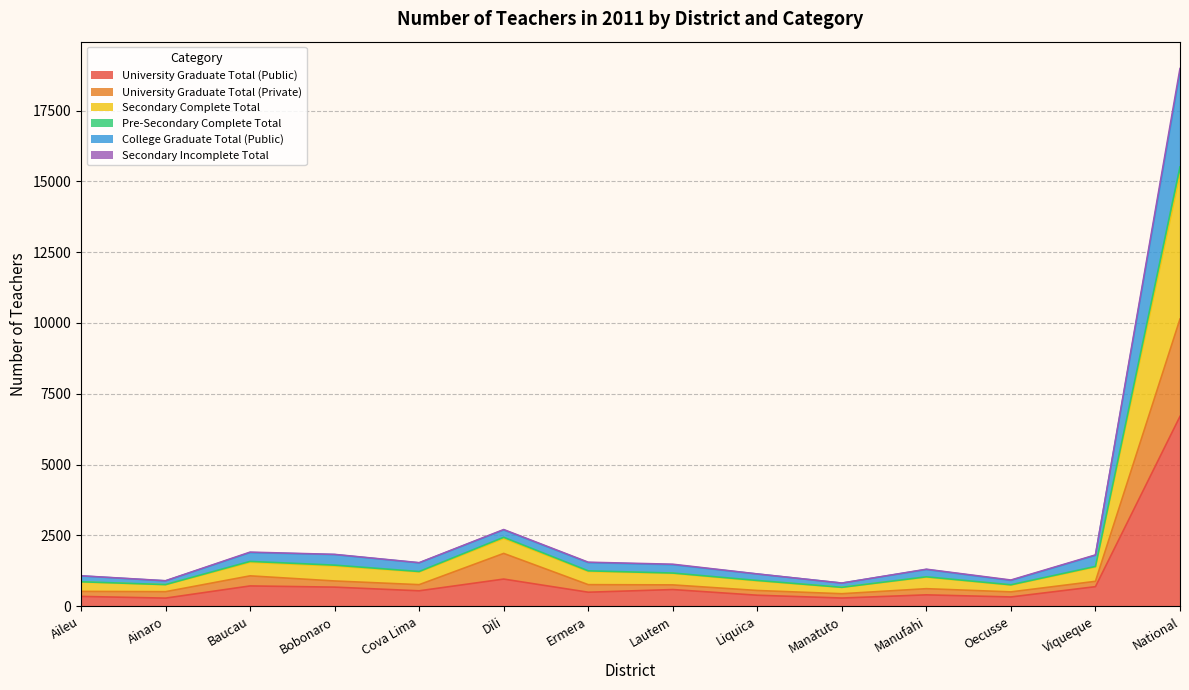

How many series are shown in this chart?

6